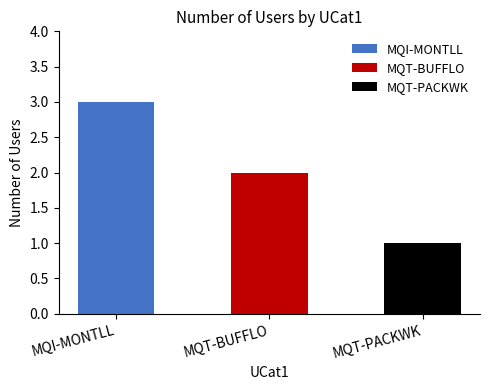

How many values exceed 2?

1